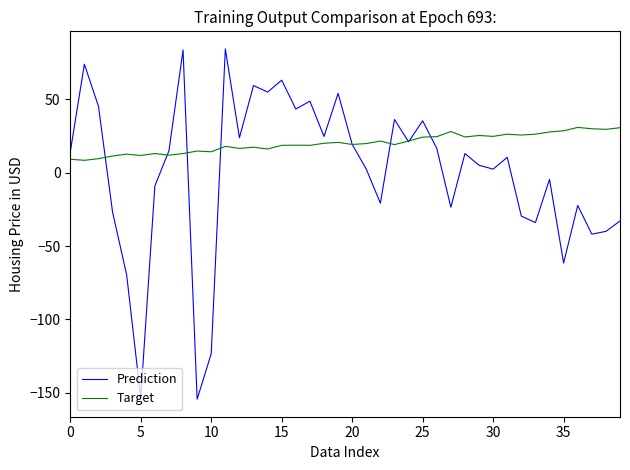

List the series in order of their overall mean, highest first.

Target, Prediction